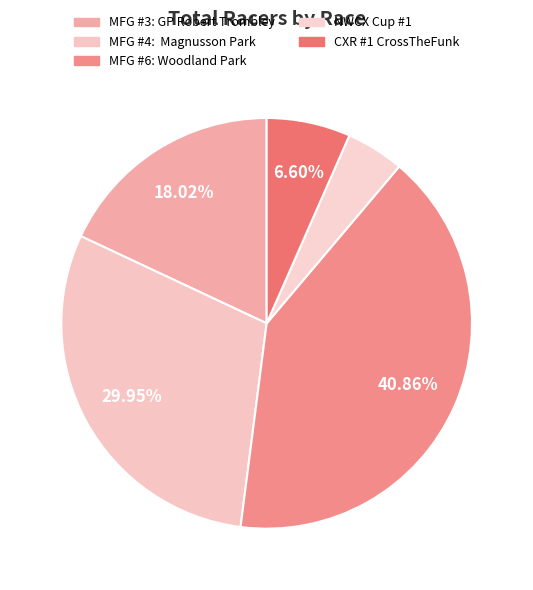

What is the change in value from MFG #3: GP Robert Trombley to NWCX Cup #1?

-53